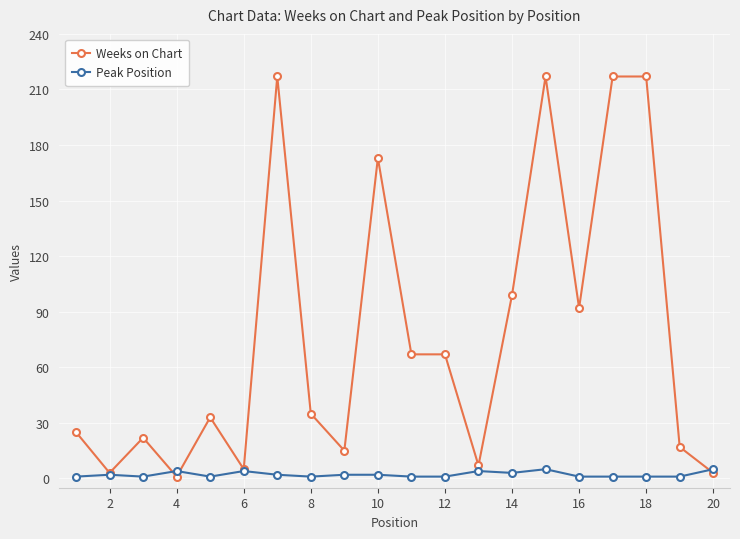

What is the maximum value shown in the chart?

217